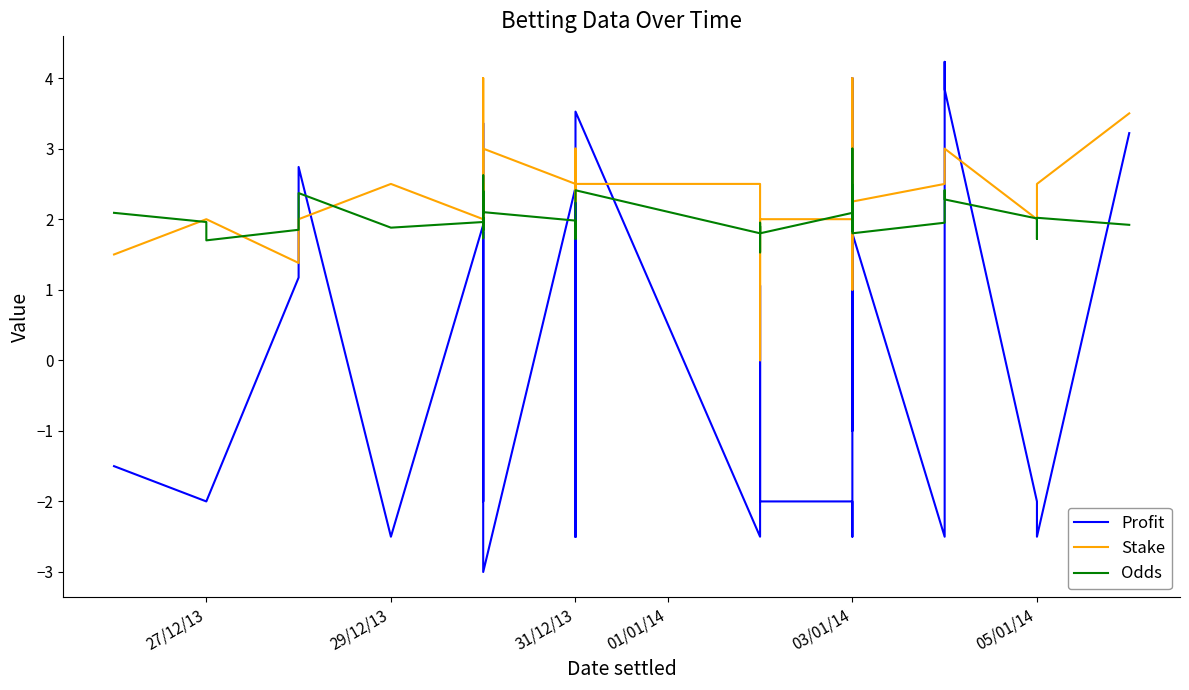

What is the minimum value for Profit?

-3.0